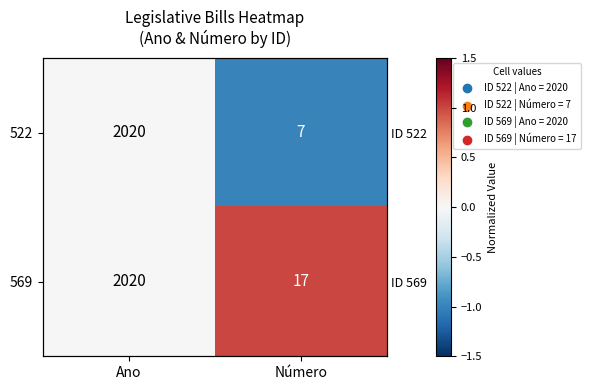

Between Ano and Número, which series saw the biggest shift?

522